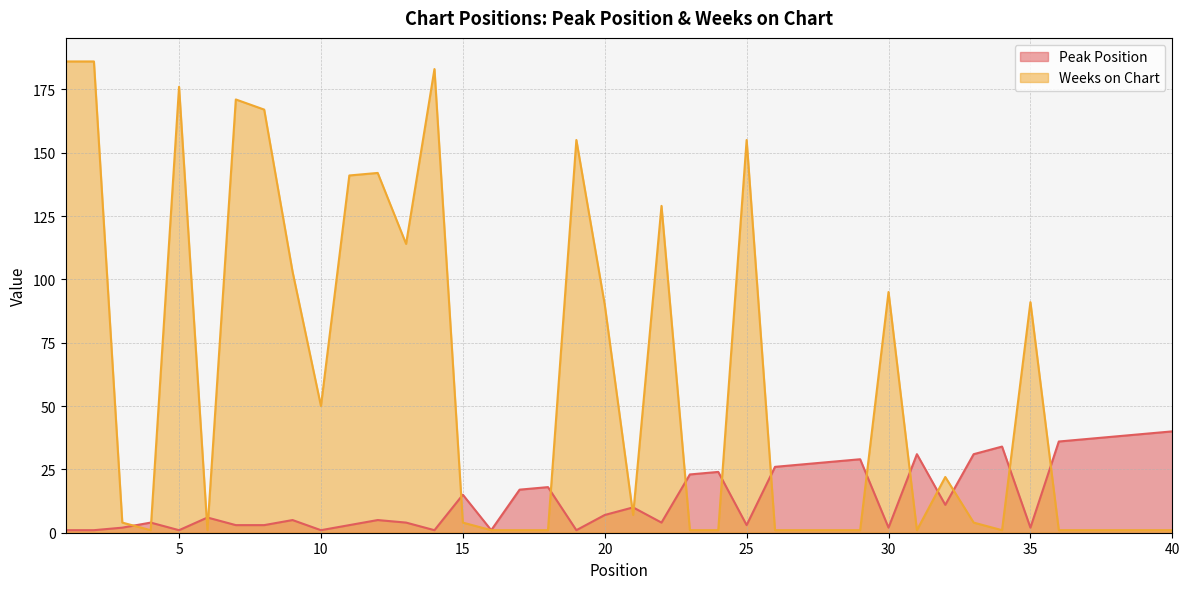

The Weeks on Chart series shows 1 at 24. True or false?

True